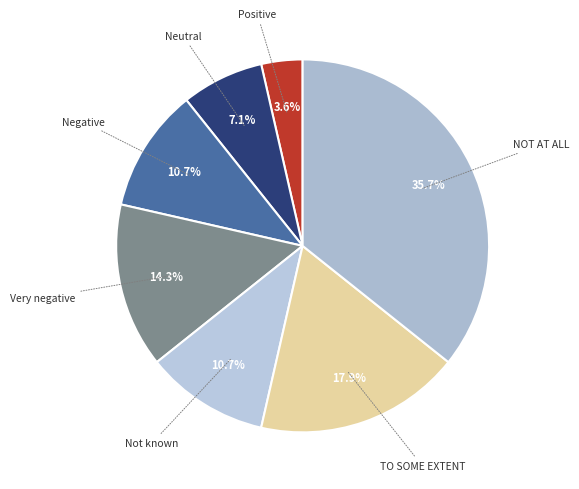

Count the number of slices in the pie.

7